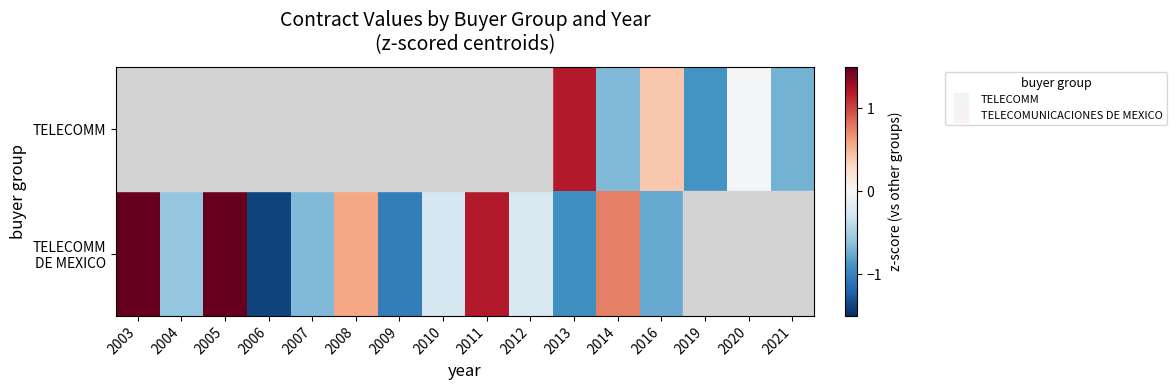

What is the spread (max minus min) of values at 2007?

0.7